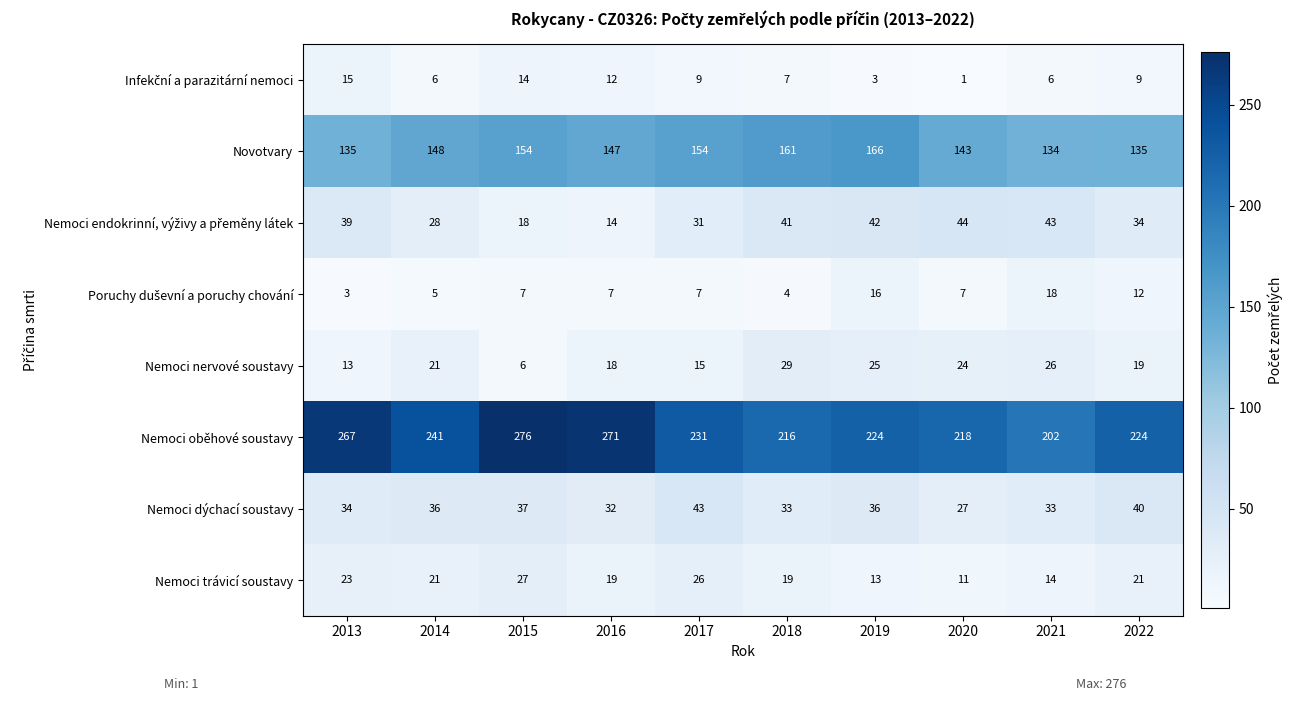

What is the difference between the maximum and minimum values in the Nemoci dýchací soustavy series?

16